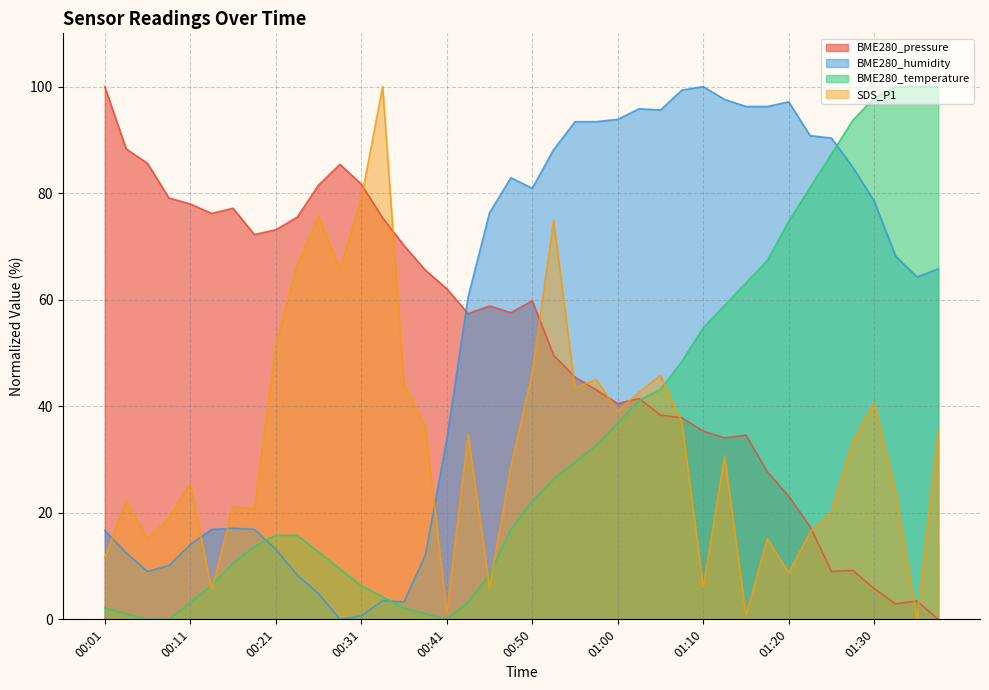

What is the difference between the maximum and minimum values in the BME280_temperature series?

100.0